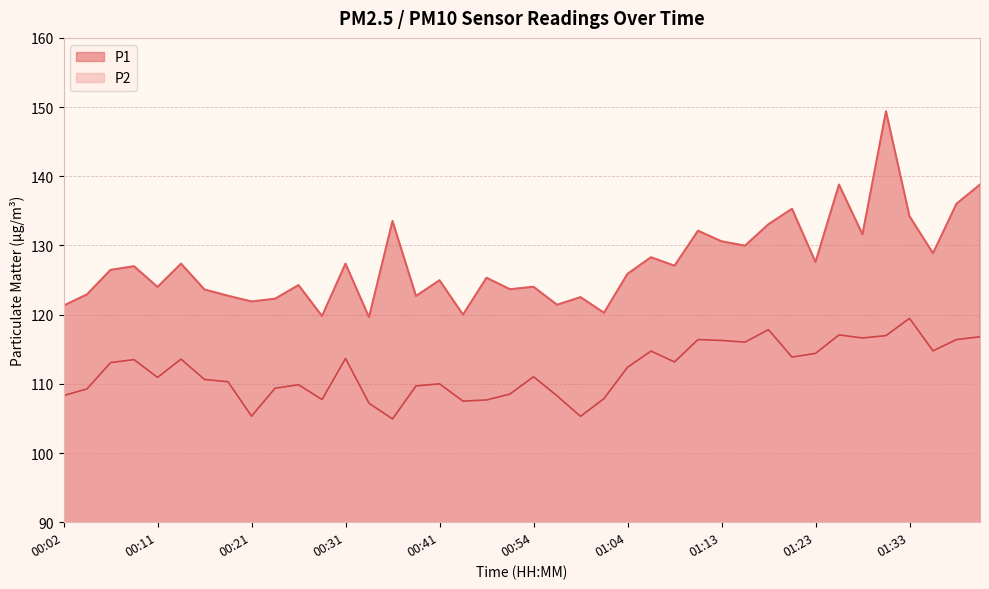

Between 00:28 and 00:24, which is larger?

00:24